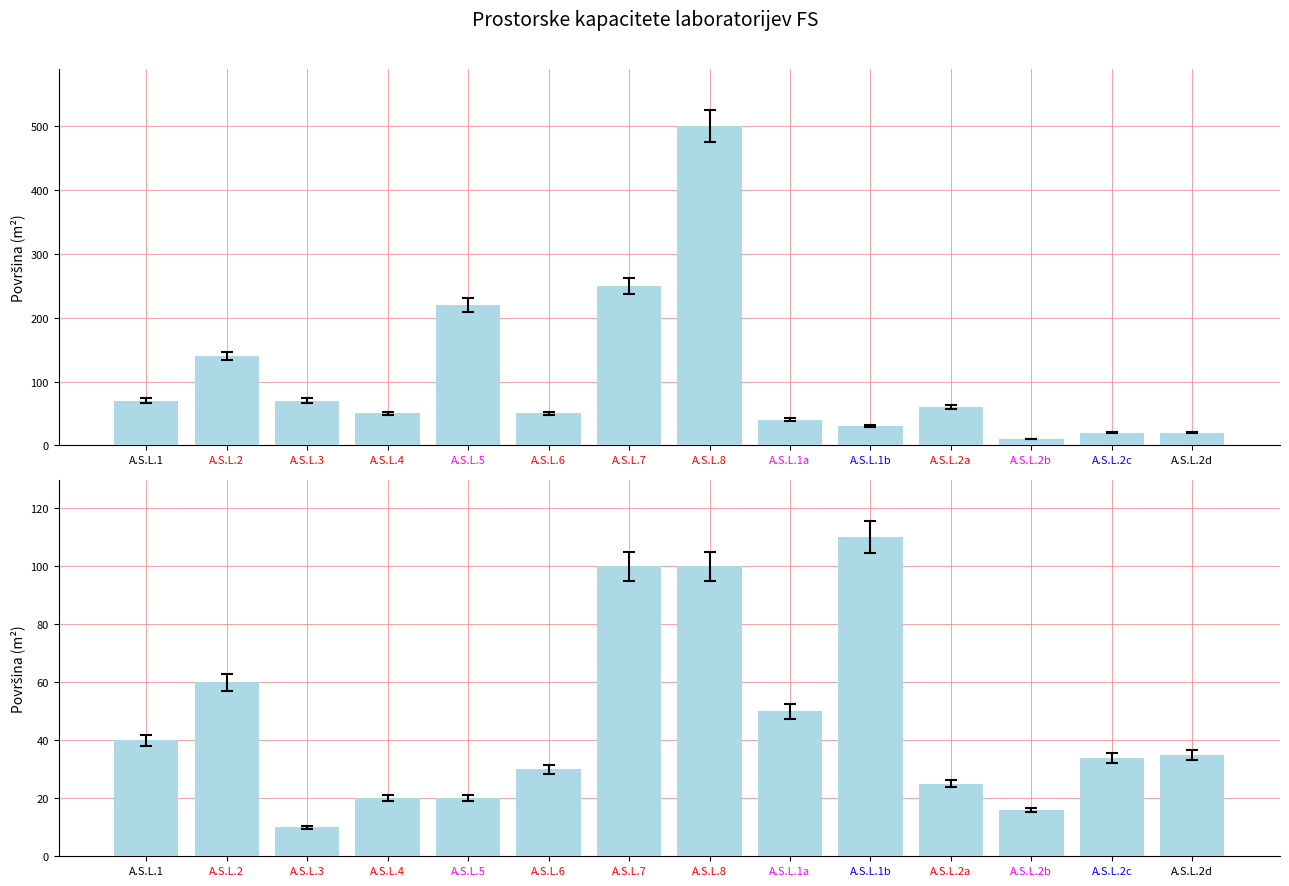

How many data points in NATEČAJNA NALOGA are above 60?

6